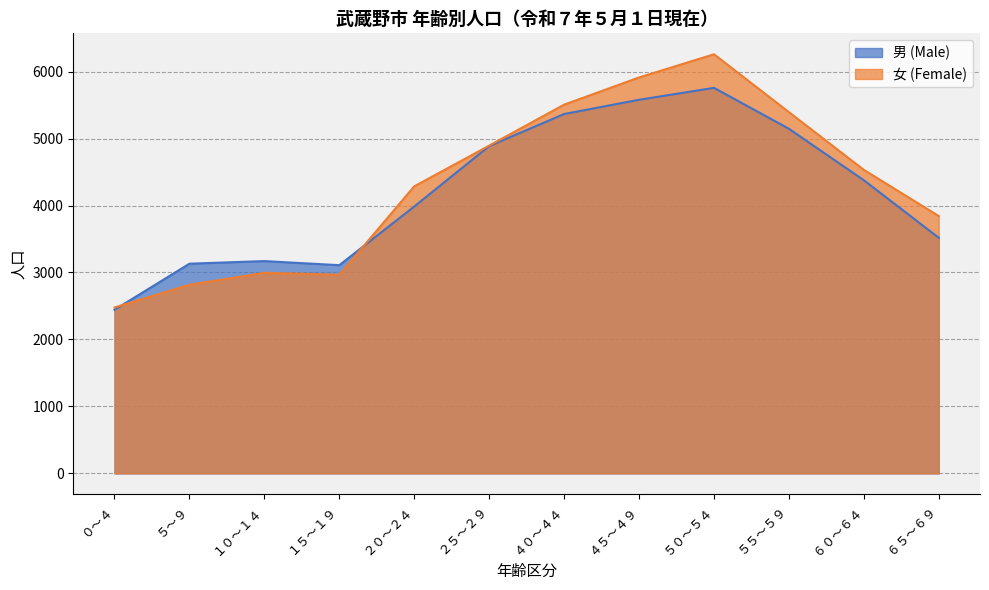

What is the label of the 9th point from the right?

１５～１９